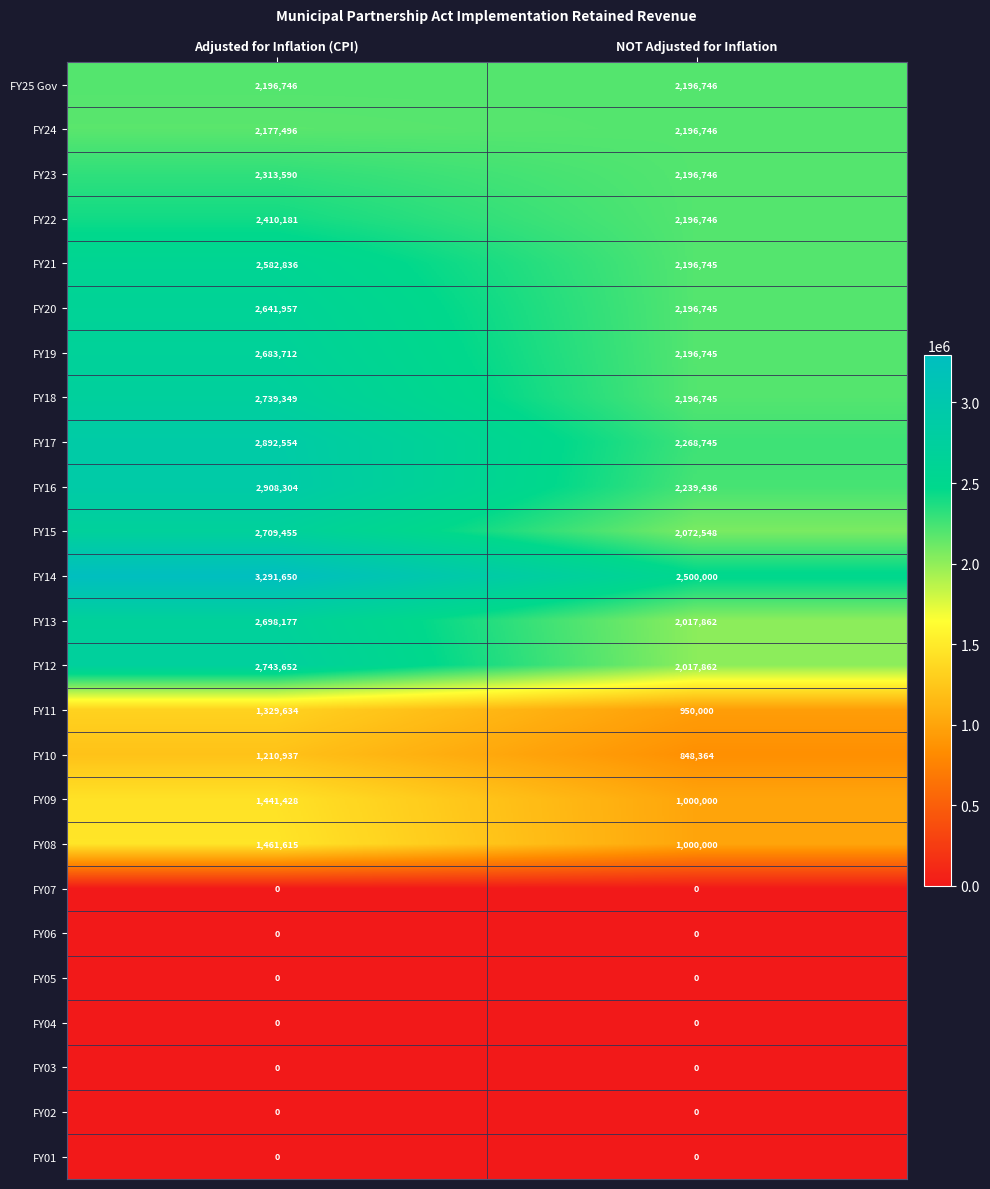

At how many categories does at least one series exceed 2372294?

2